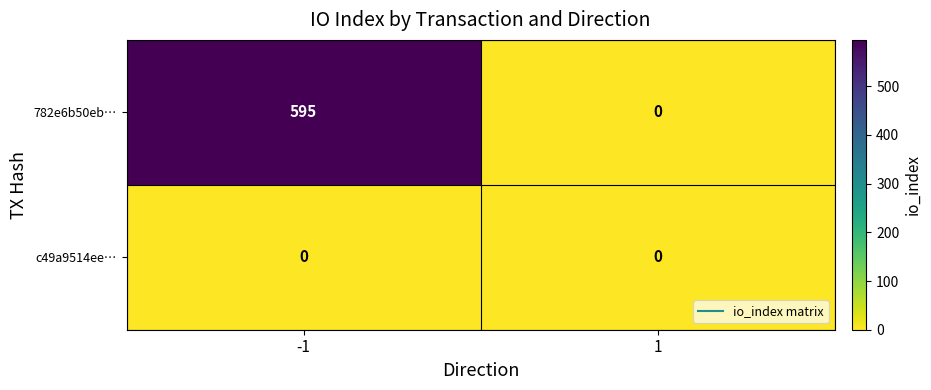

Reading left to right, list all the values displayed in this chart.

782e6b50eb…: 595	0
c49a9514ee…: 0	0